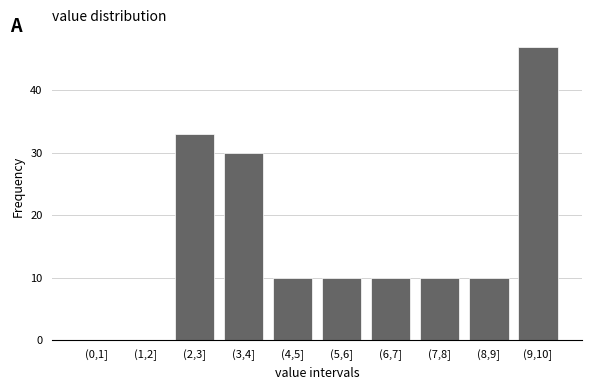

Reading right to left, list all the values displayed in this chart.

(9,10]=47	(8,9]=10	(7,8]=10	(6,7]=10	(5,6]=10	(4,5]=10	(3,4]=30	(2,3]=33	(1,2]=0	(0,1]=0